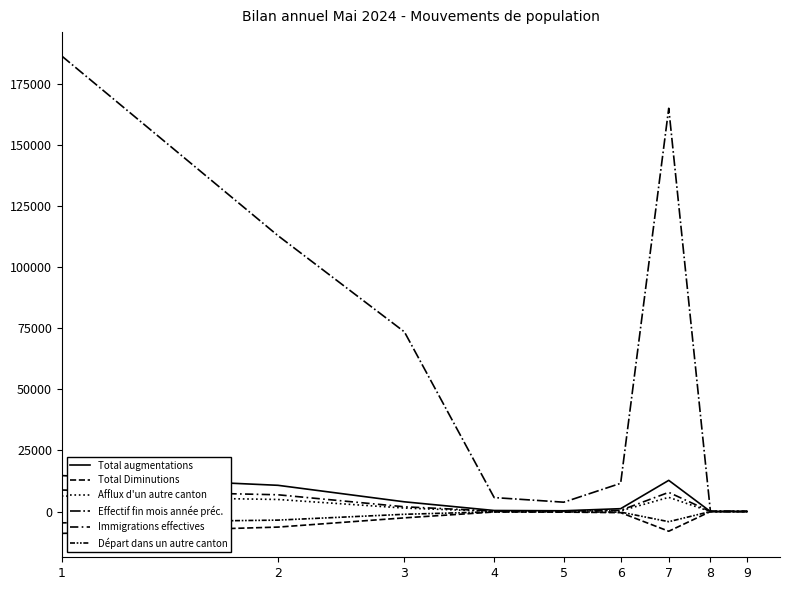

Does the chart display data point markers on the line(s)?

No